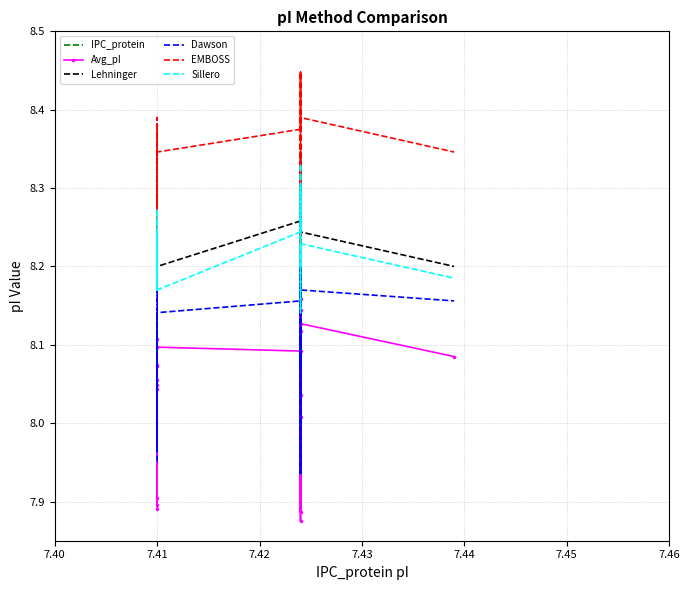

How many Sillero values are between 8 and 9?

20